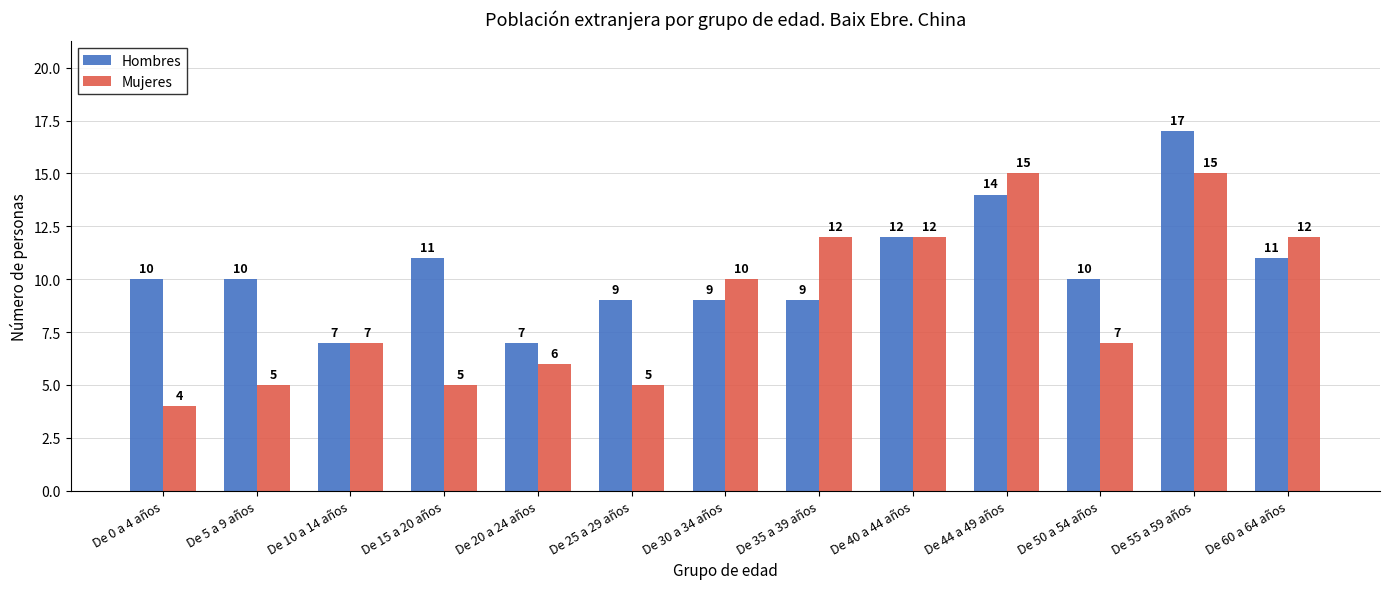

At which category does the chart reach its peak across all series?

De 55 a 59 años